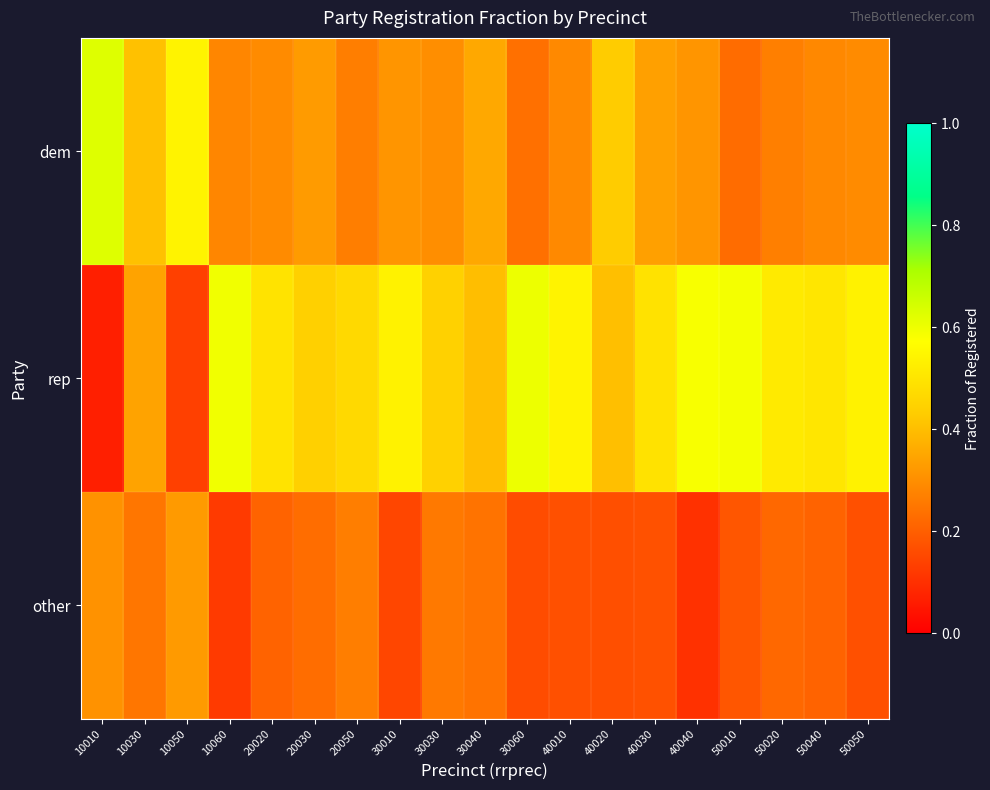

Reading left to right, what are all the values shown in this chart?

dem: 10010=0.6	10030=0.4	10050=0.5	10060=0.3	20020=0.3	20030=0.3	20050=0.3	30010=0.3	30030=0.3	30040=0.4	30060=0.2	40010=0.3	40020=0.4	40030=0.3	40040=0.3	50010=0.2	50020=0.3	50040=0.3	50050=0.3
rep: 10010=0.1	10030=0.3	10050=0.1	10060=0.6	20020=0.5	20030=0.4	20050=0.5	30010=0.5	30030=0.4	30040=0.4	30060=0.6	40010=0.5	40020=0.4	40030=0.5	40040=0.6	50010=0.6	50020=0.5	50040=0.5	50050=0.5
other: 10010=0.3	10030=0.2	10050=0.3	10060=0.1	20020=0.2	20030=0.2	20050=0.3	30010=0.1	30030=0.3	30040=0.2	30060=0.2	40010=0.2	40020=0.2	40030=0.2	40040=0.1	50010=0.2	50020=0.2	50040=0.2	50050=0.2